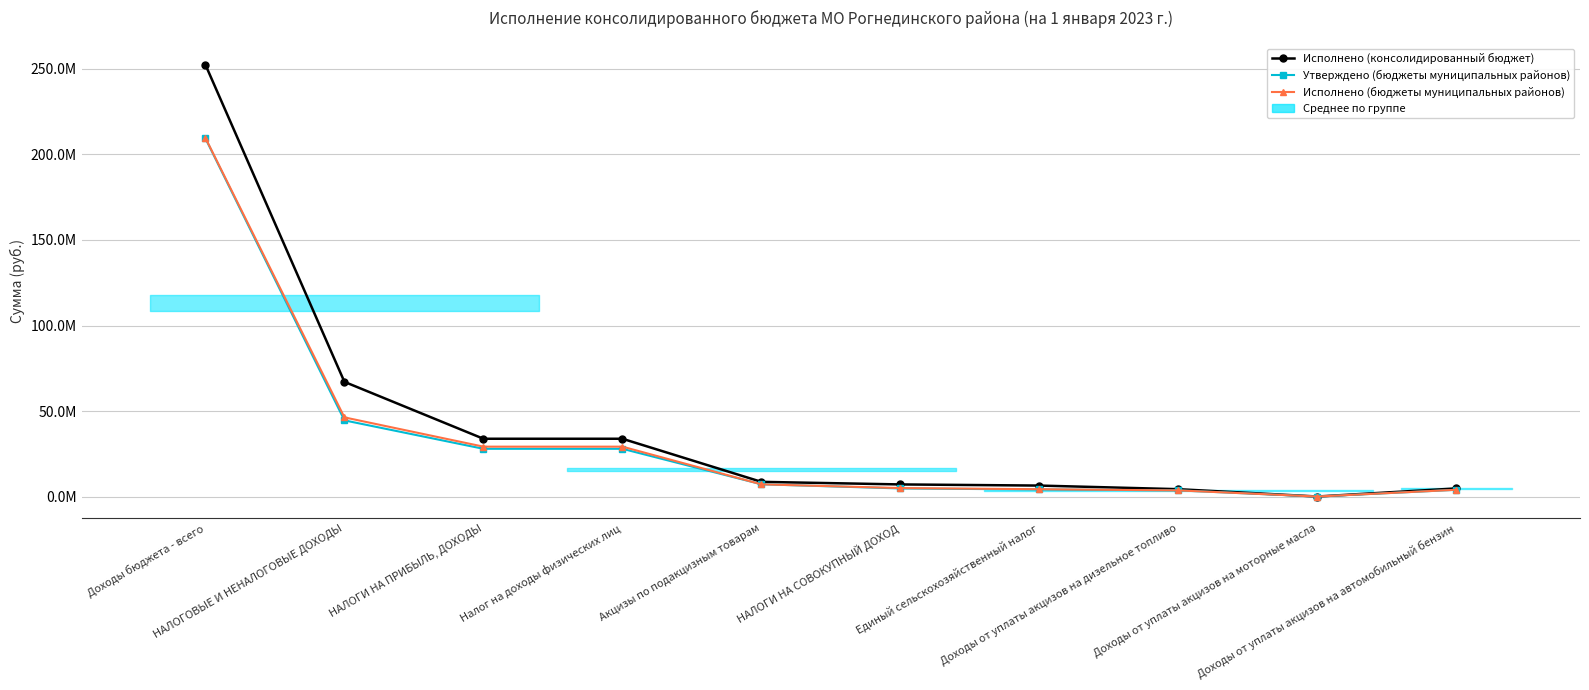

What is the total value across all series at Доходы бюджета - всего?

671473827.4